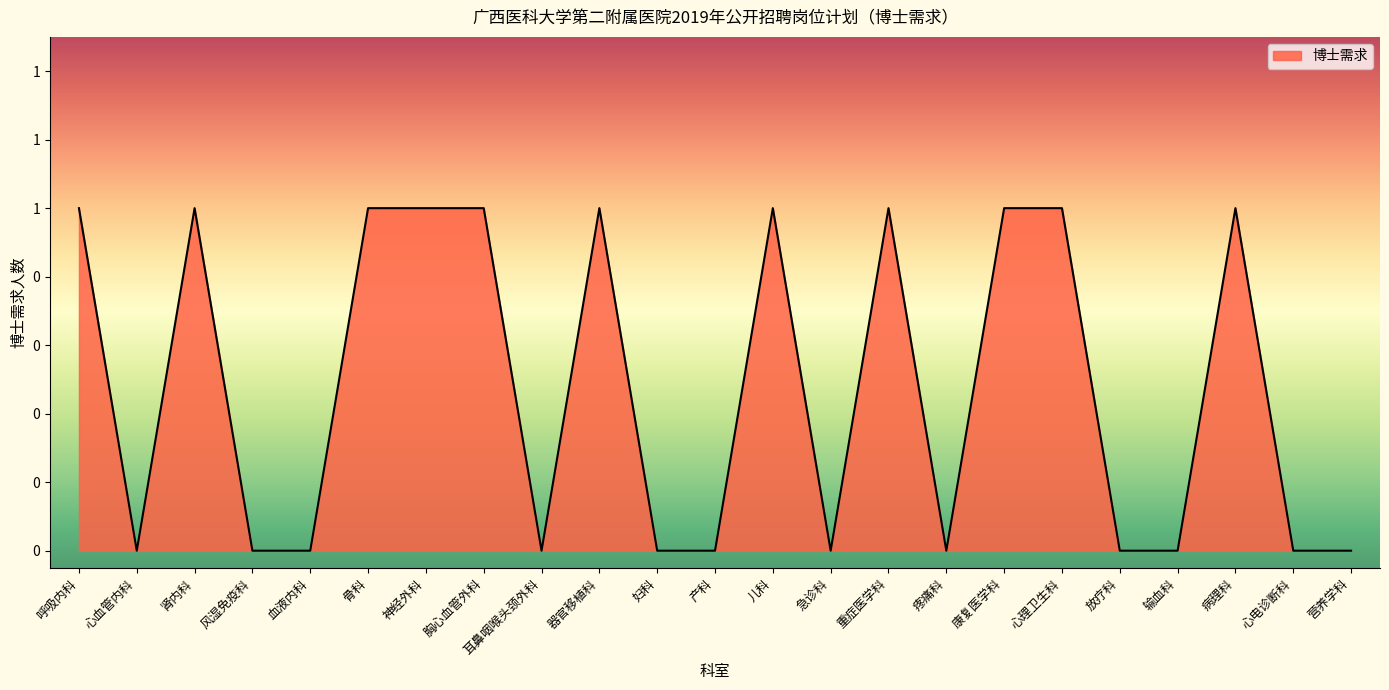

Which has a higher value, 急诊科 or 呼吸内科?

呼吸内科